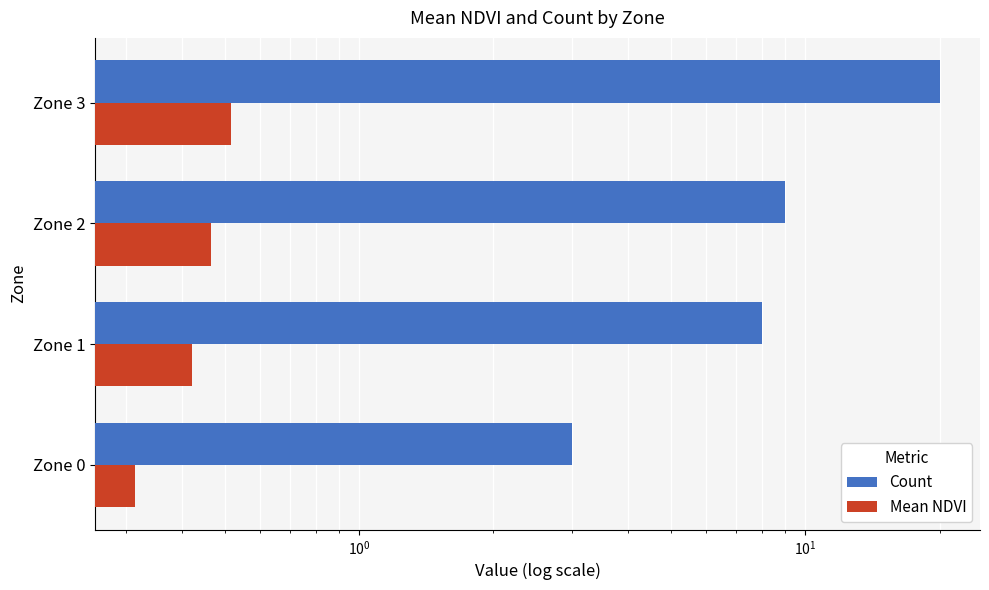

Which series has the largest total across all categories?

Count